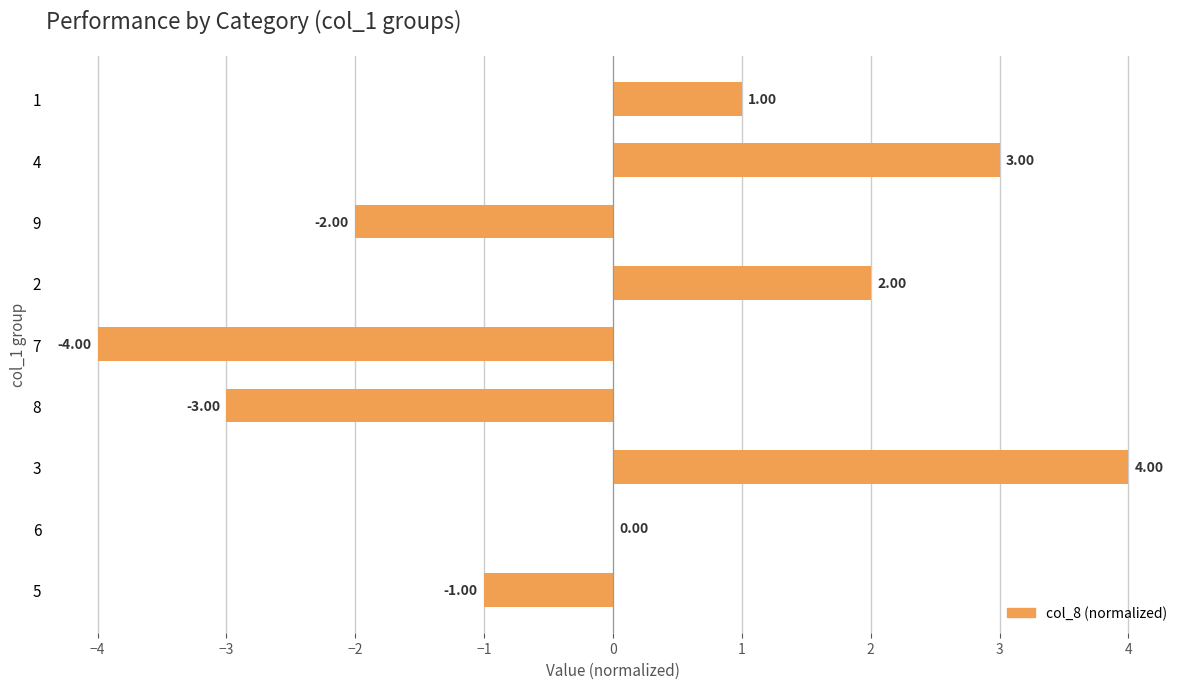

Which has a higher value, 5 or 8?

5